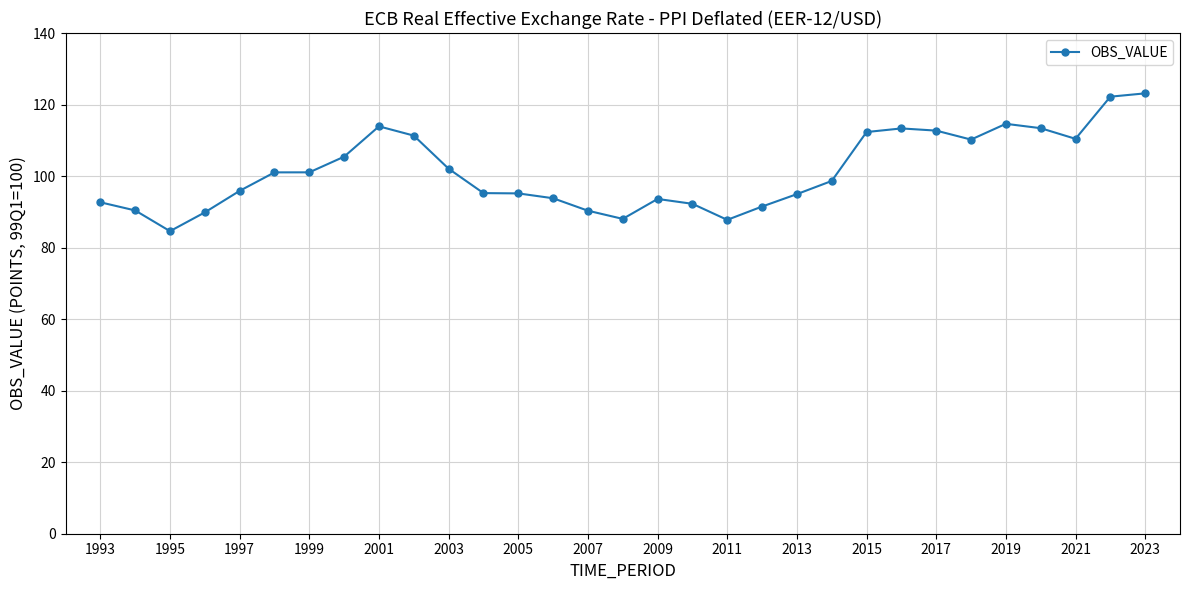

What is the maximum value shown in the chart?

123.1